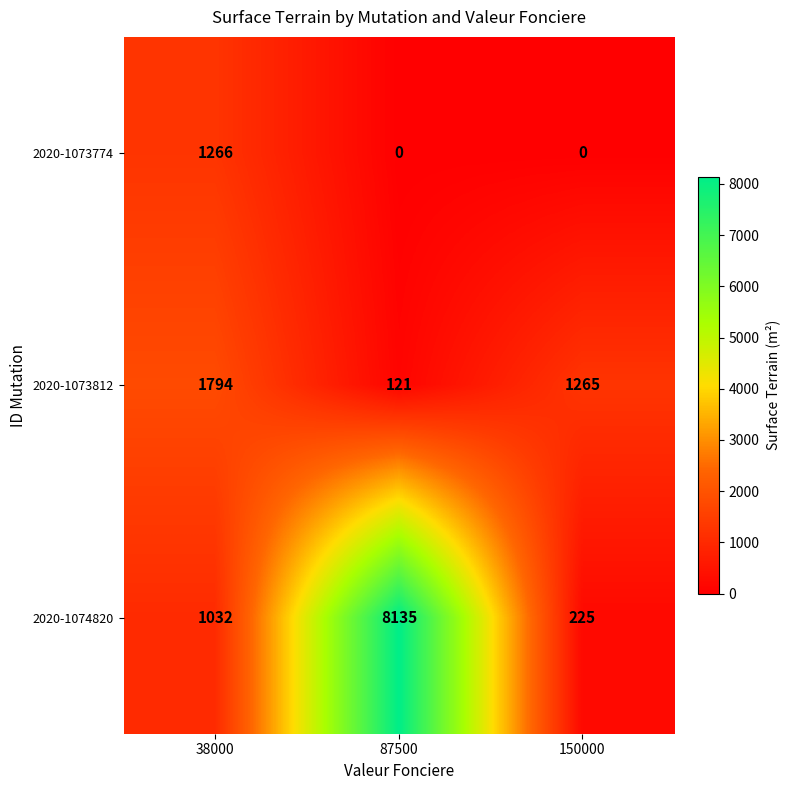

Which series changed the most between 38000 and 150000?

2020-1073774